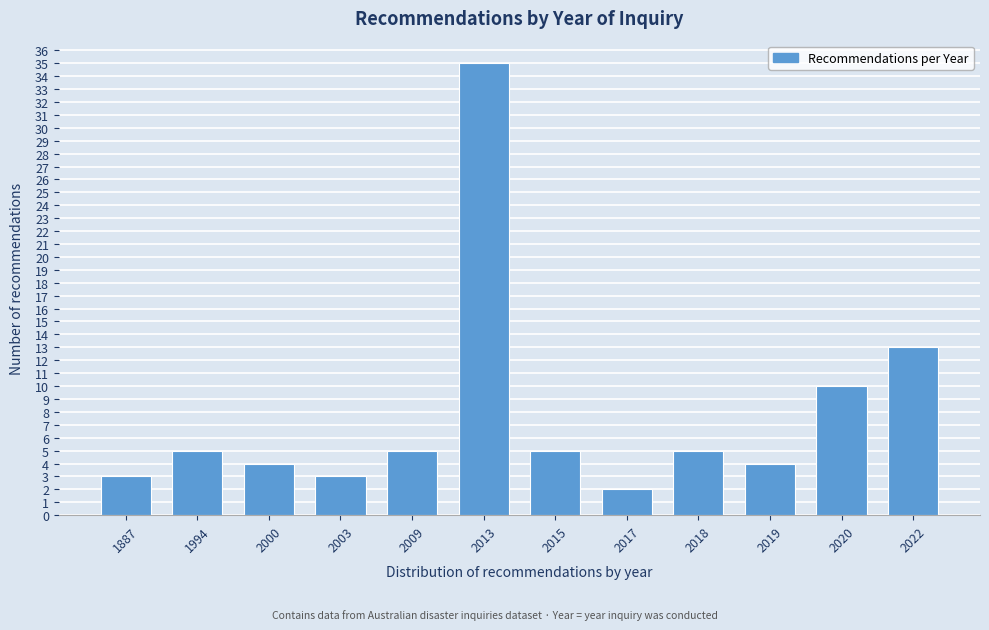

Reading left to right, what are all the values shown in this chart?

1887=3	1994=5	2000=4	2003=3	2009=5	2013=35	2015=5	2017=2	2018=5	2019=4	2020=10	2022=13